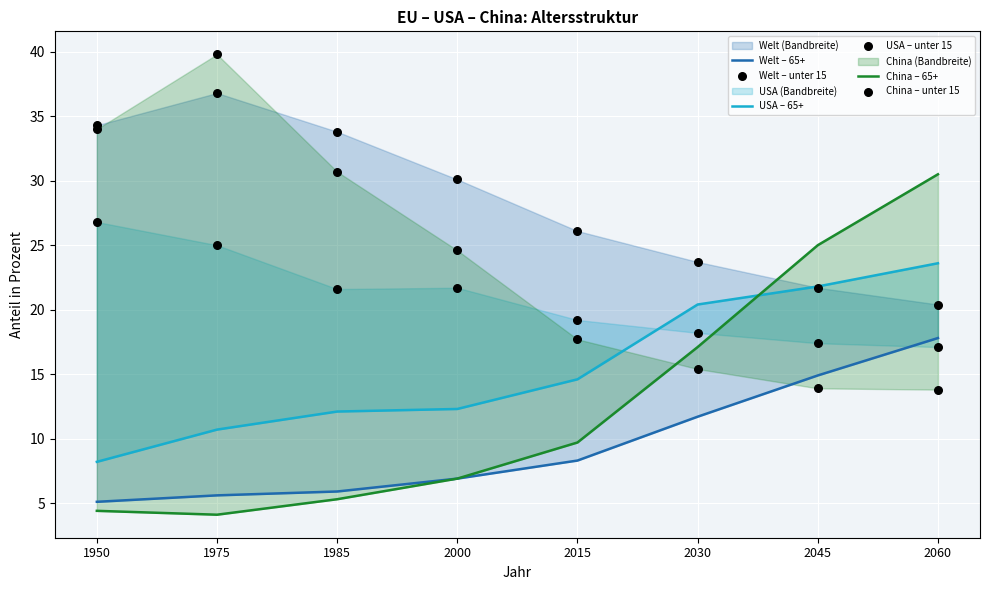

Is the value of Welt – 65+ at 2030 greater than the value of China – 65+ at 2030?

No